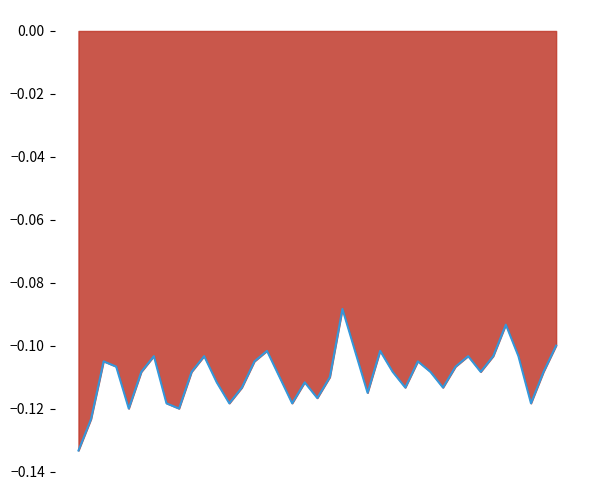

The chart shows a value of -0.1 at 33. True or false?

True